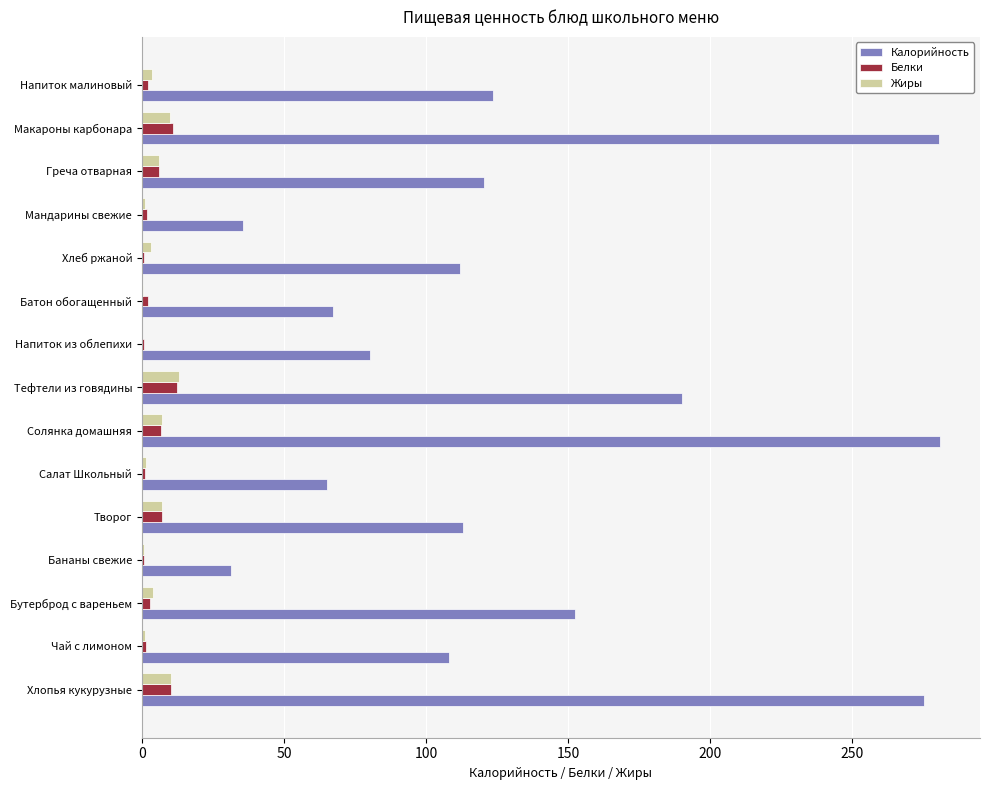

What is the highest value of the Калорийность series?

280.9